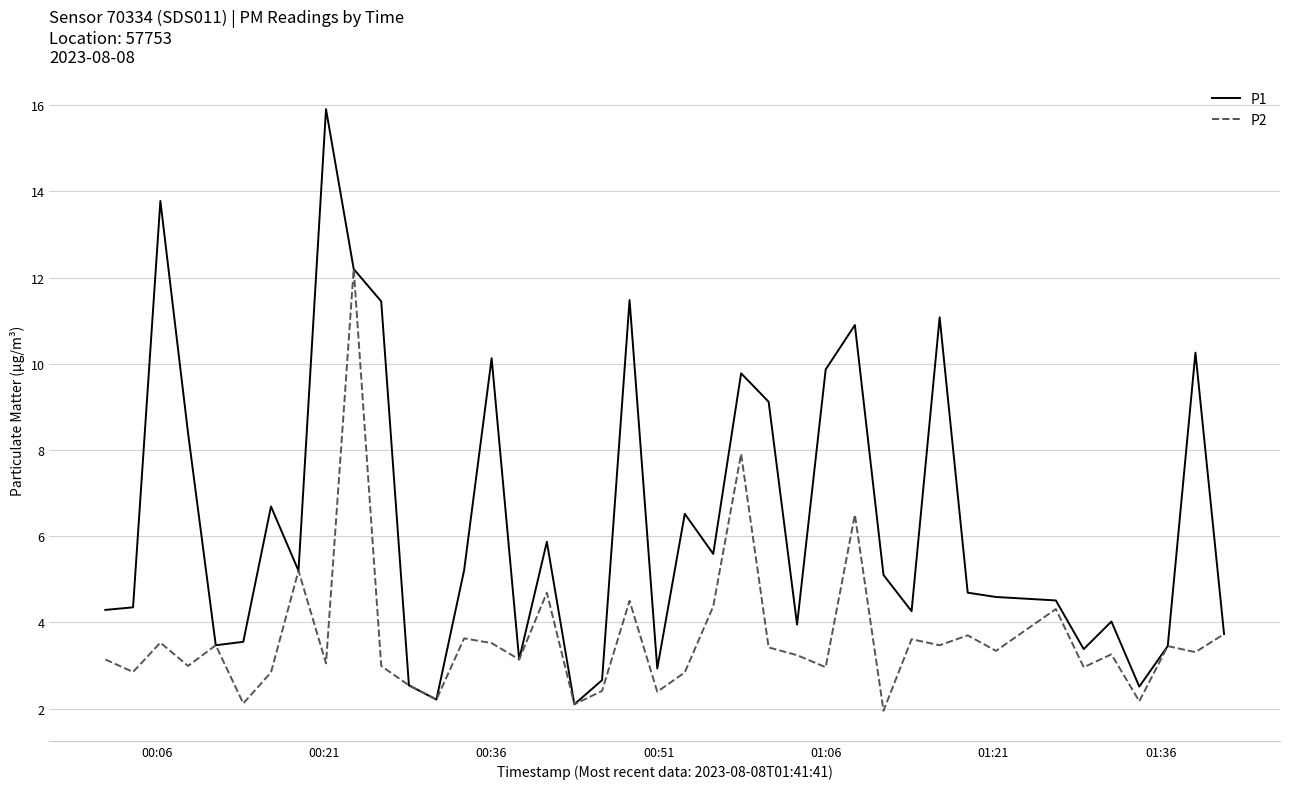

Which series has the widest spread of values?

P1